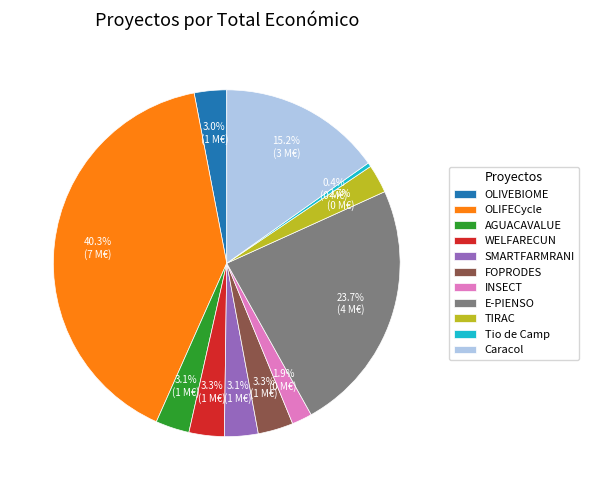

What is the ratio of the value at TIRAC to the value at OLIVEBIOME?

0.9